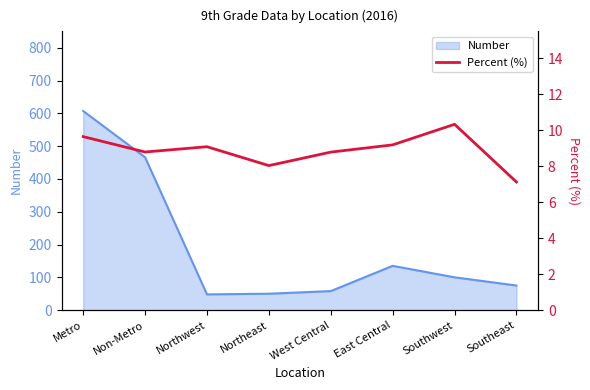

How many values are below 9?

4